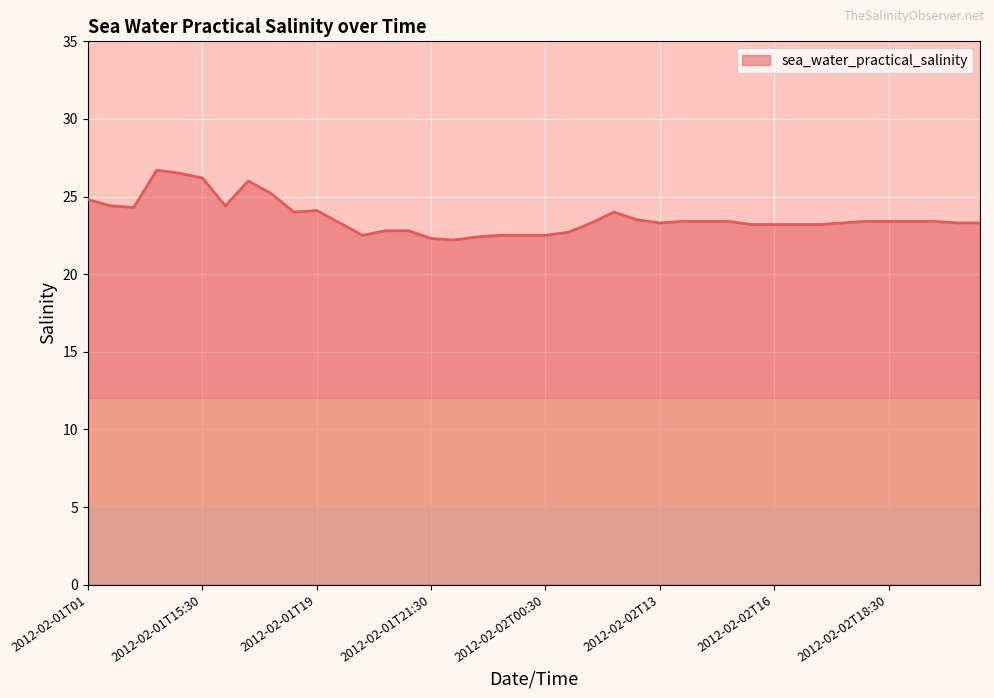

How many lines are shown in the chart?

1